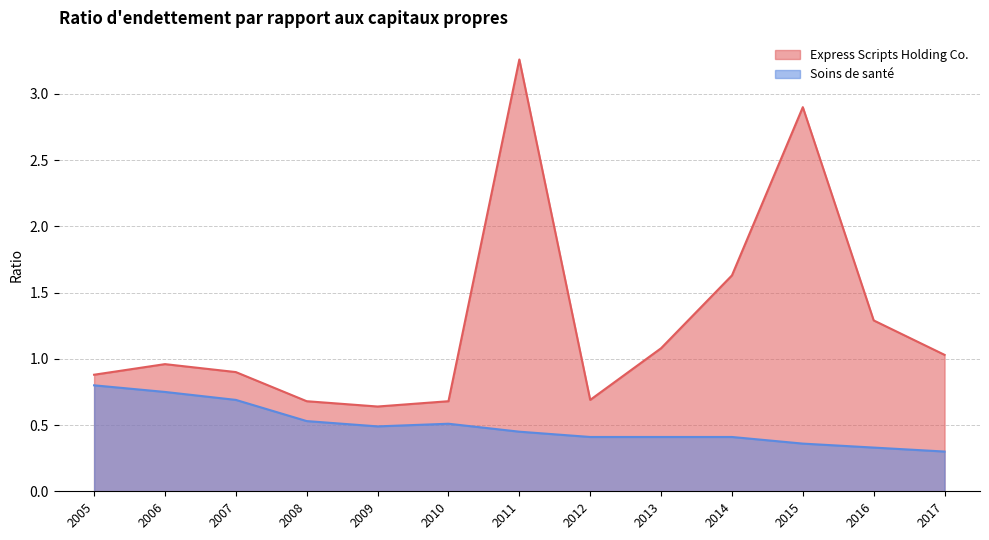

True or false: Soins de santé and Express Scripts Holding Co. intersect in this chart.

False